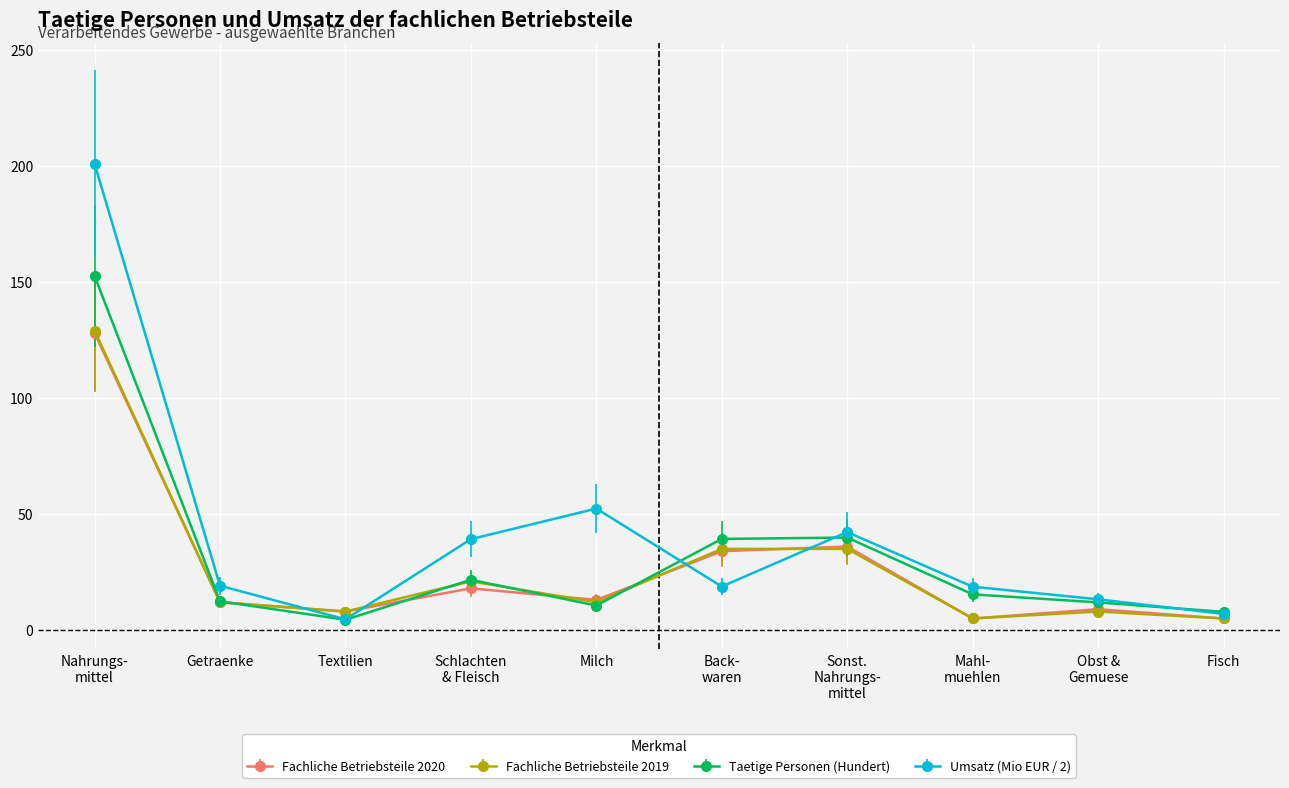

Which series has the largest total across all categories?

Umsatz (Mio EUR / 2)